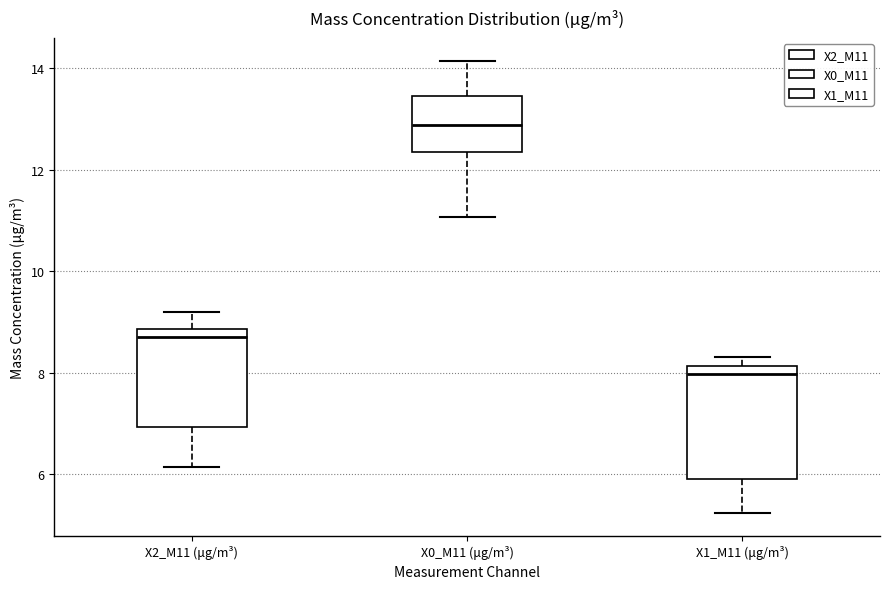

Where is the lower edge of the box for X2_M11 (μg/m³) on the y-axis? The values are not printed on the chart, so give them approximately, as read against the axis.

7.0